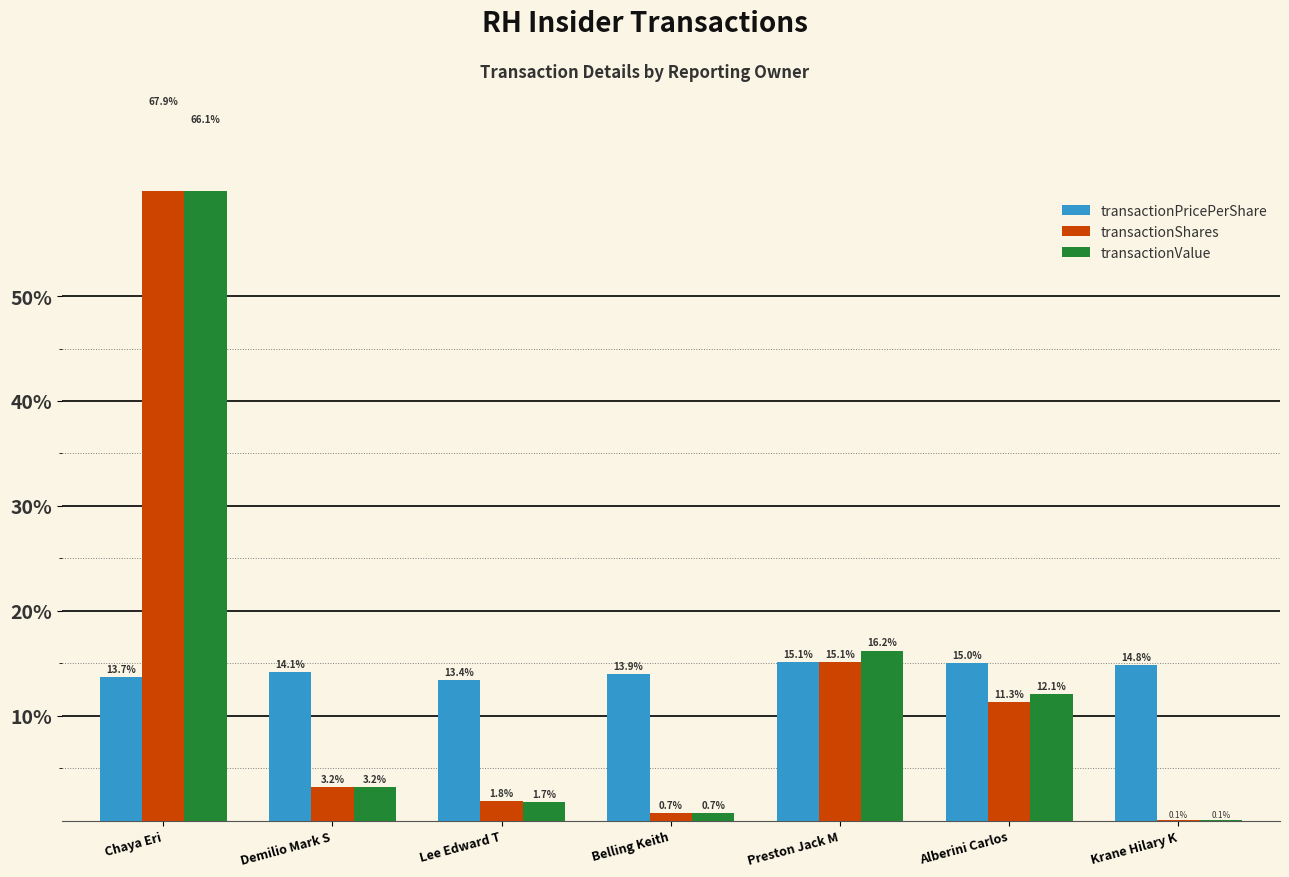

What is the total value across all series at Belling Keith?

15.3